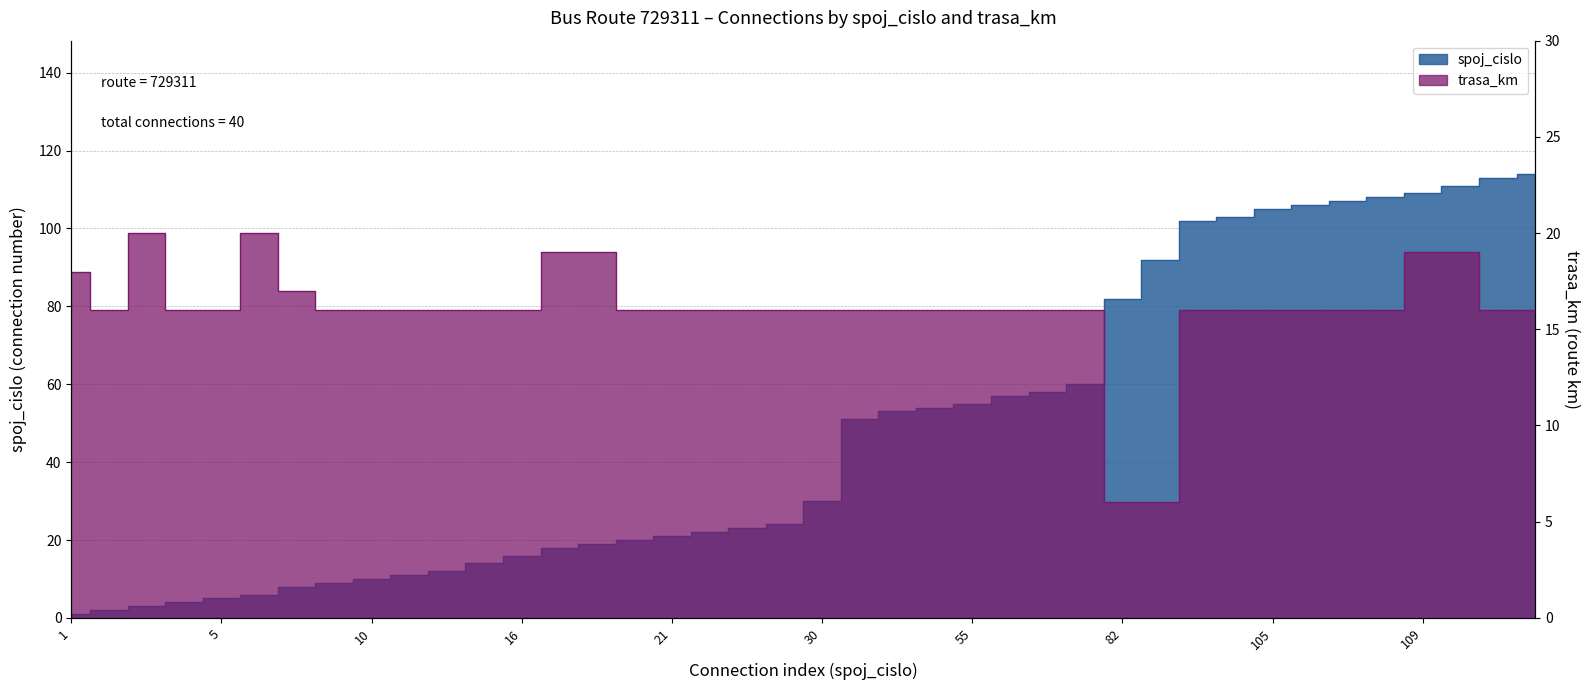

List the series in order of their overall mean, highest first.

spoj_cislo, trasa_km